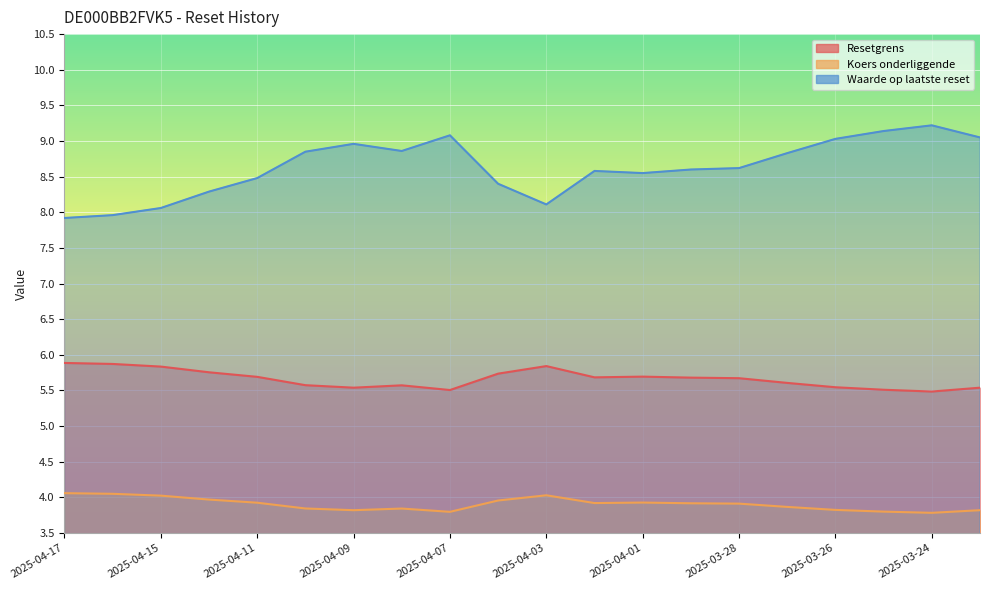

Where is the first local maximum for Koers onderliggende?

2025-04-08